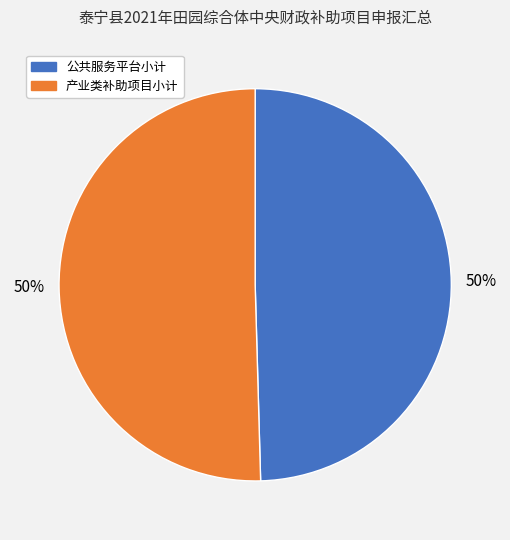

Is the sum of 公共服务平台小计 and 产业类补助项目小计 greater than half?

Yes